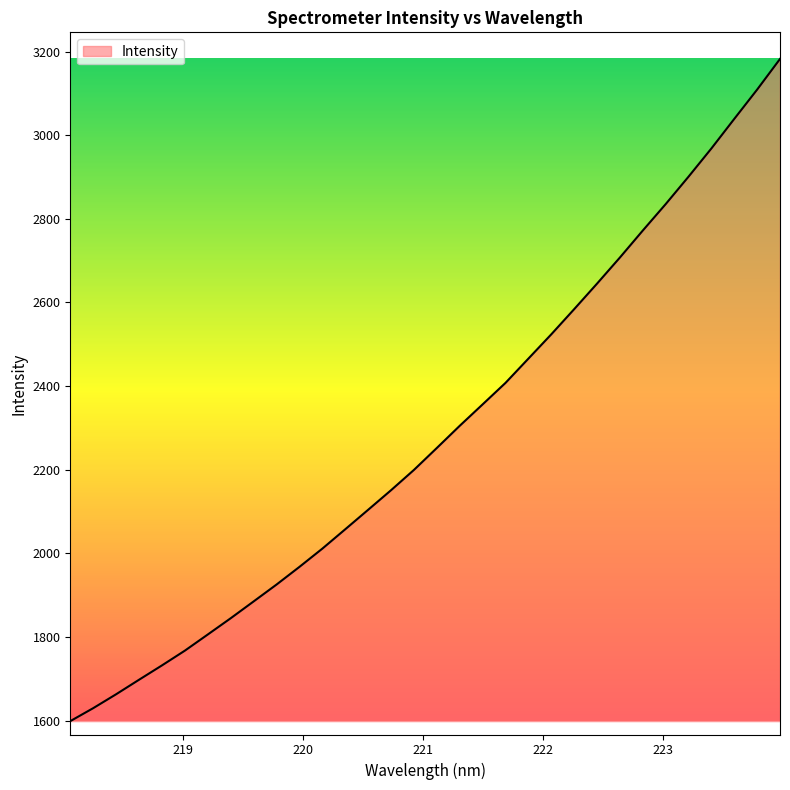

What is the difference between the maximum and minimum values?

1583.7